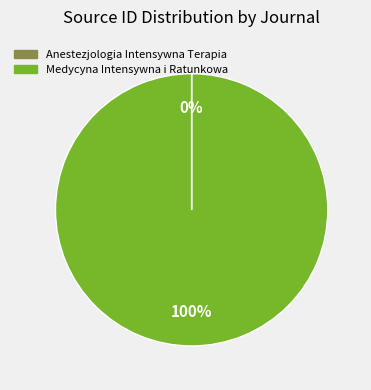

To the nearest percent, what percentage of the pie is Medycyna Intensywna i Ratunkowa?

100%